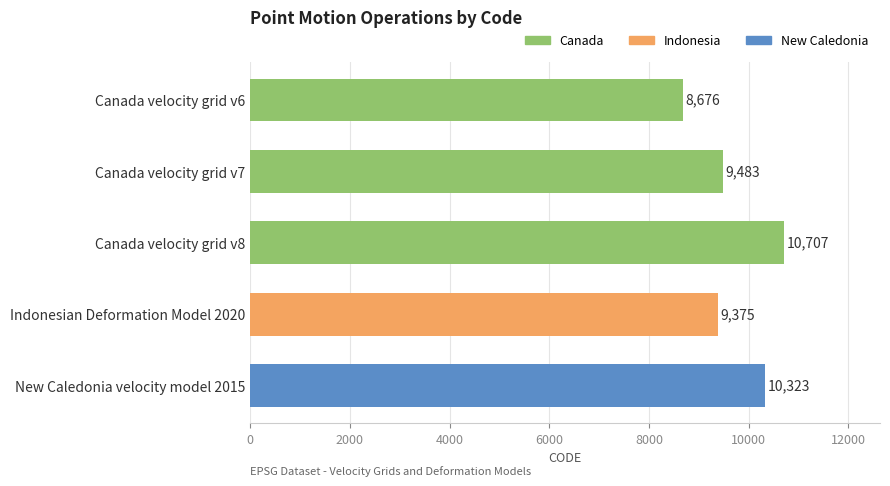

How many values are below 9483?

2